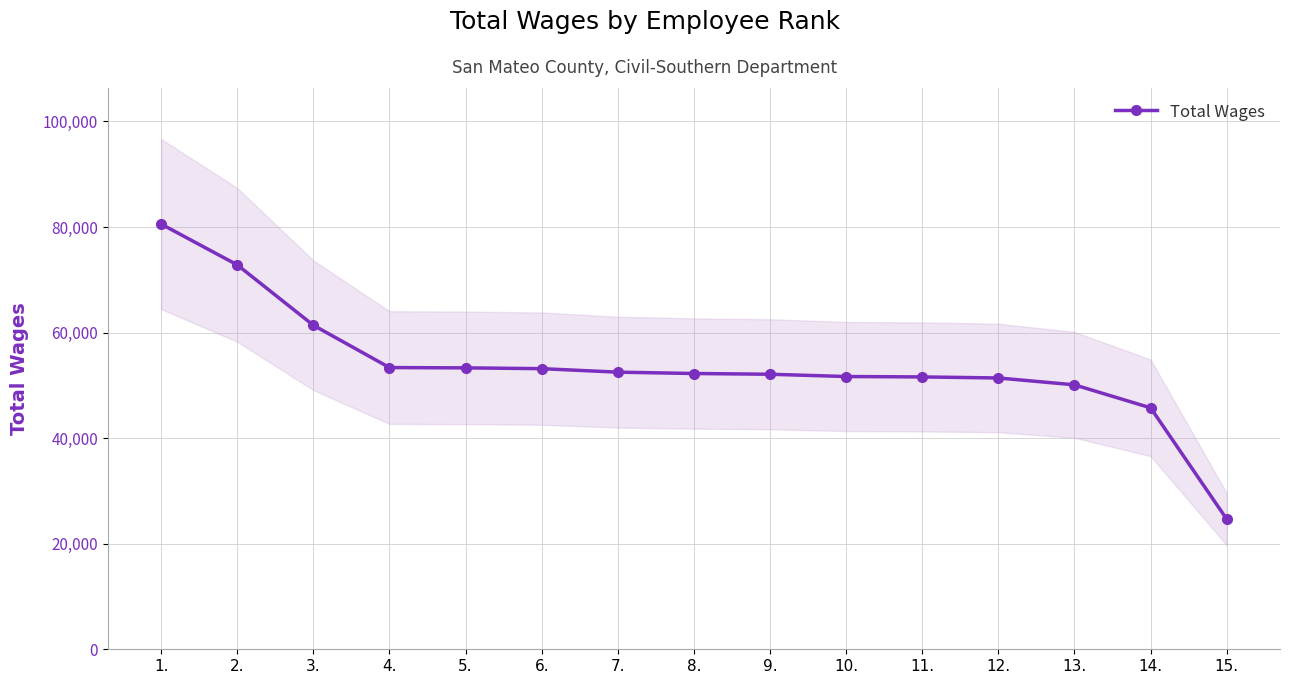

What is the difference between the values at 5. and 4.?

56